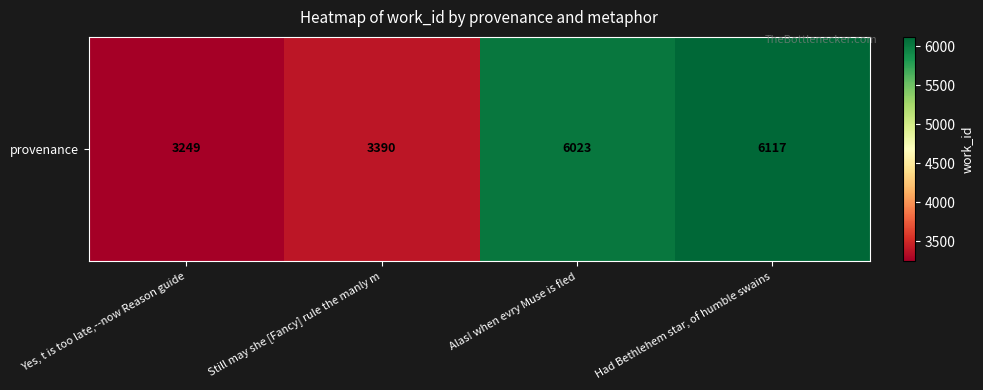

What is the difference between the values at Yes, t is too late,--now Reason guide and Alas! when evry Muse is fled?

2774